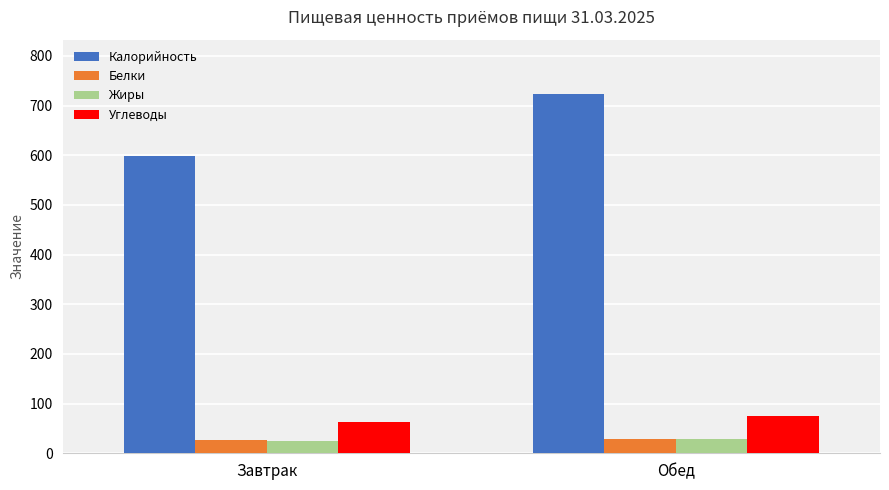

Where is Калорийность nearest to the value 661?

Завтрак